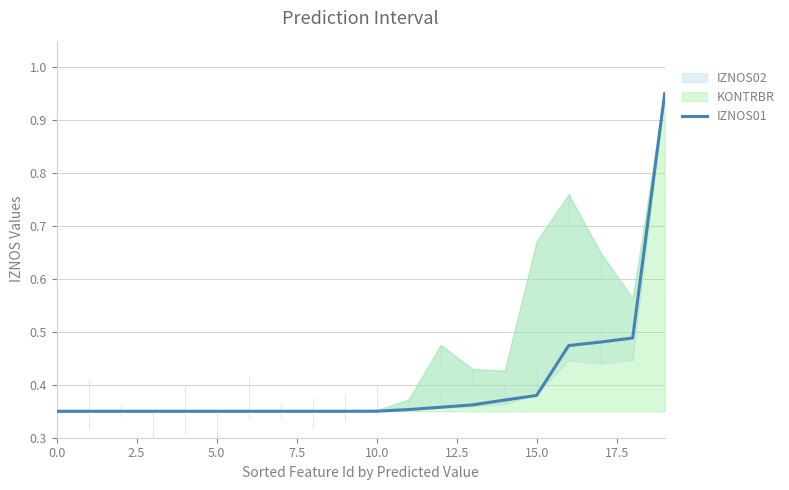

The IZNOS01 series shows 0.5 at 0.0. True or false?

False